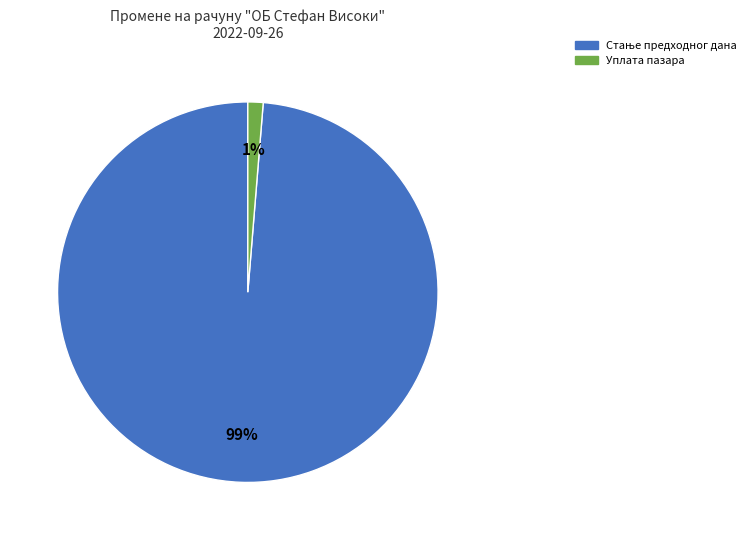

Does any single category account for the majority?

Yes